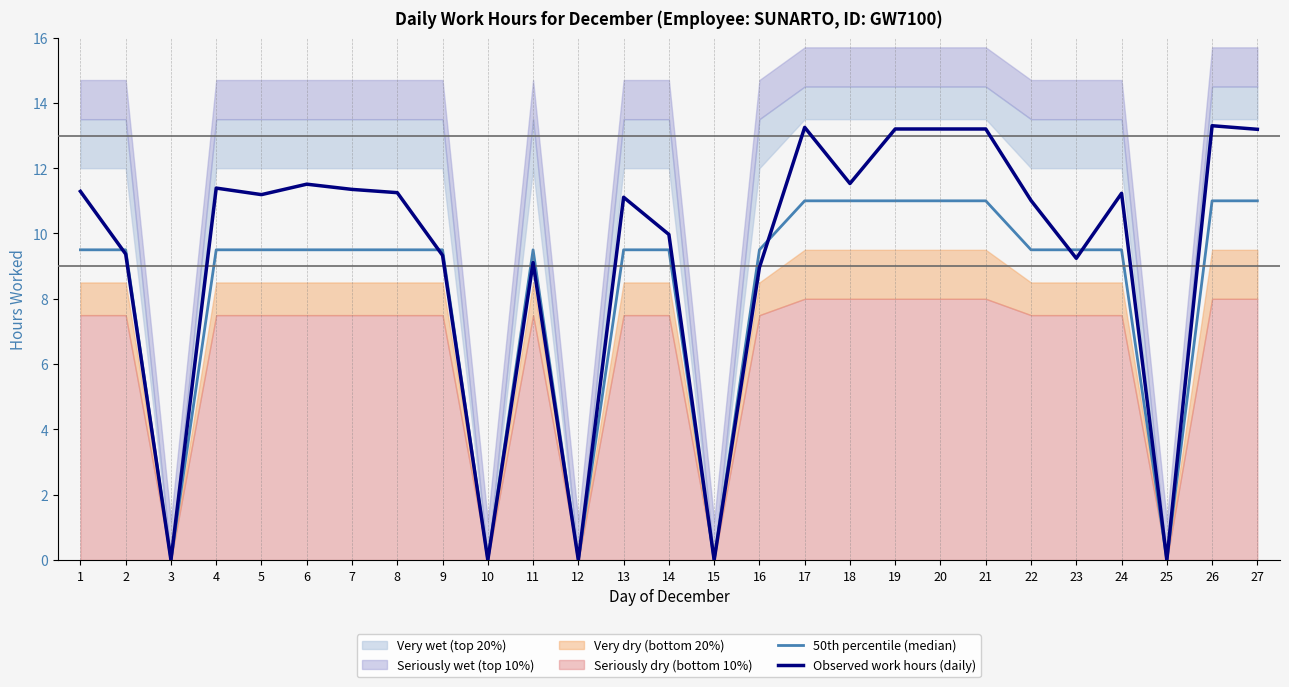

The value of Observed work hours (daily) at 13 is 2.9. True or false?

False